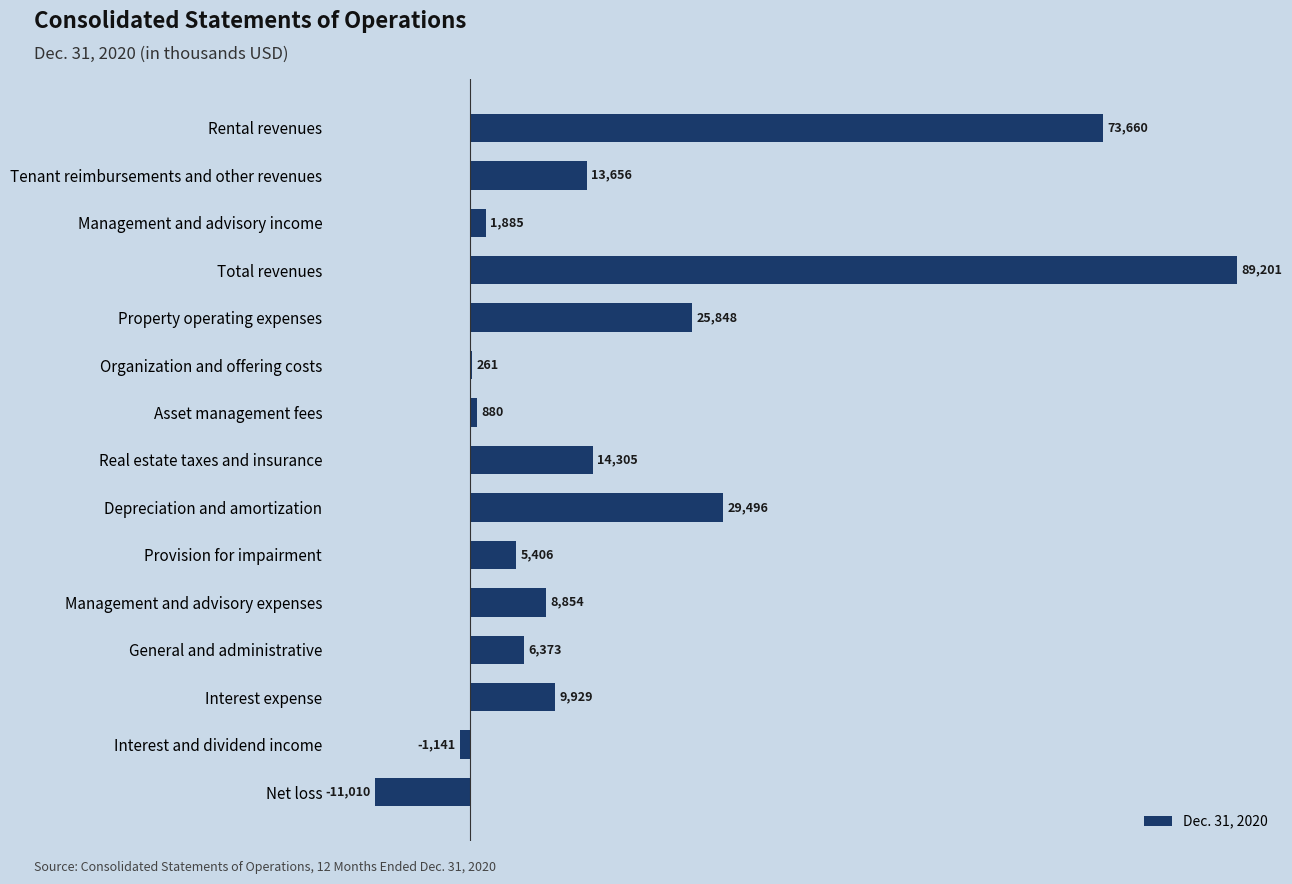

At which category does the chart reach its peak across all series?

Total revenues